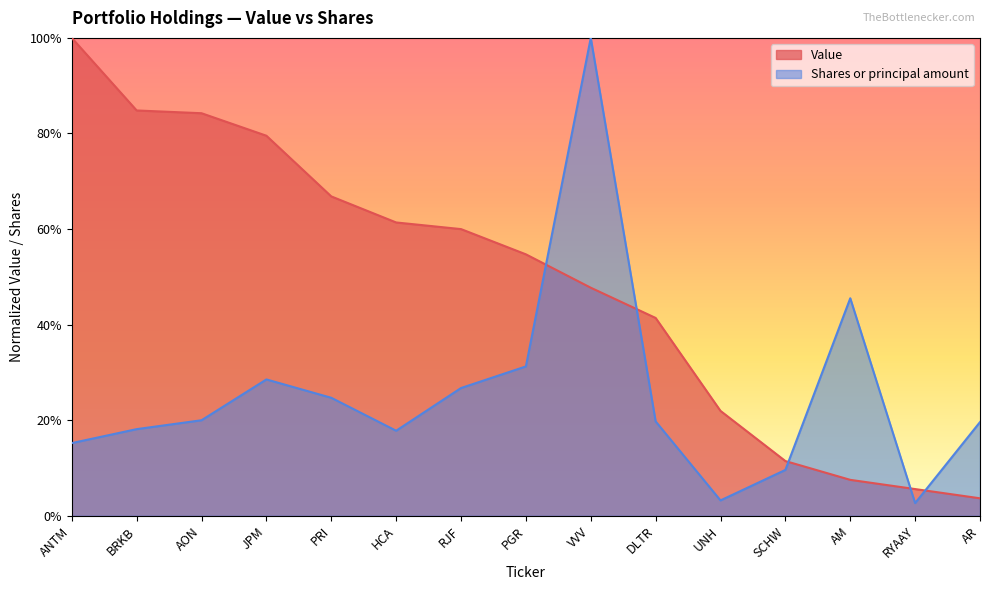

Rank the series at AON from highest to lowest value.

Value, Shares or principal amount